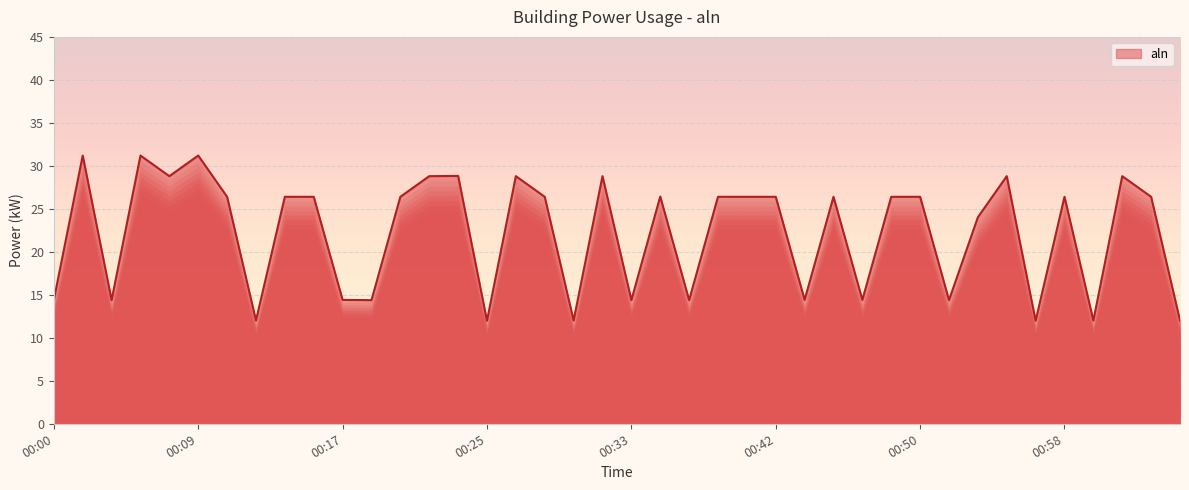

What is the smallest value displayed?

12.0